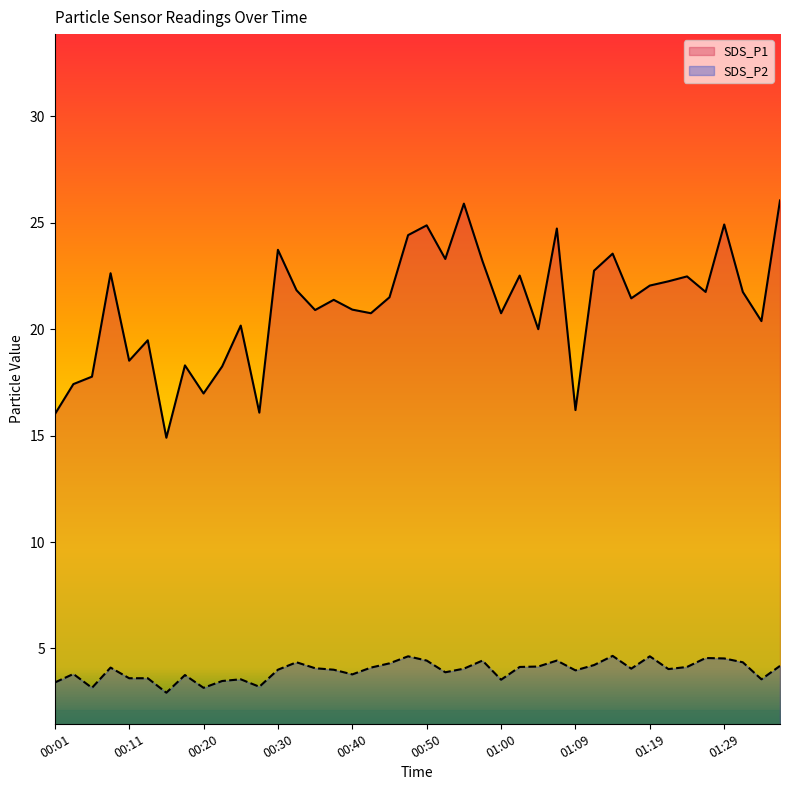

Rank the series by their maximum value, from highest to lowest.

SDS_P1, SDS_P2